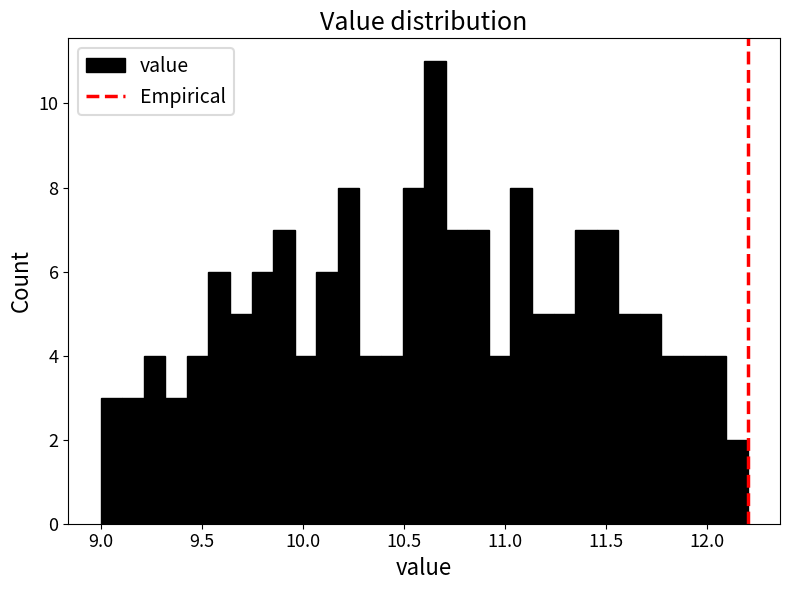

Read against the x-axis, roughly where is the centre of the tallest bar?

10.65